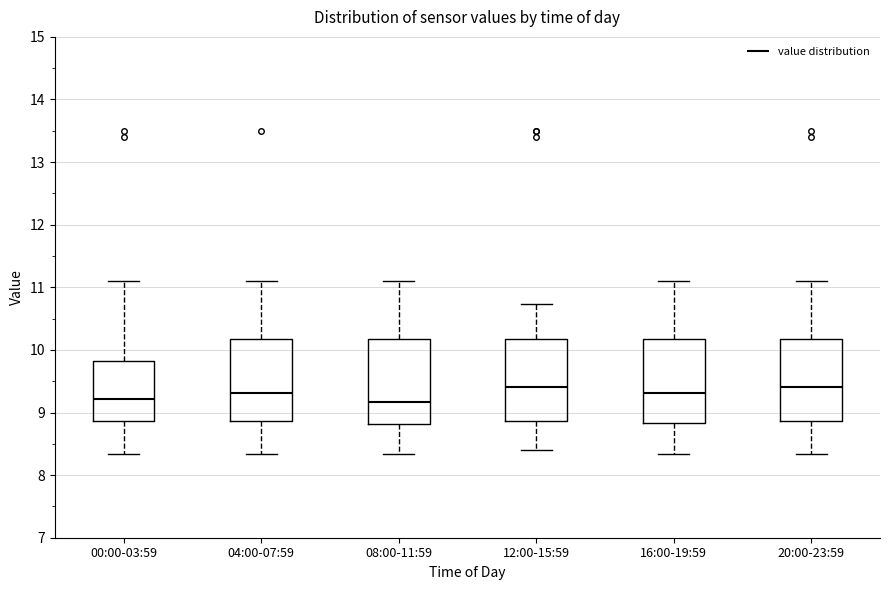

Reading left to right, transcribe this box plot: for each box, give where its median line is, the range the box spans, and where its two whiskers end, as read against the y-axis. The values are not printed on the chart, so give them approximately, as read against the axis.

00:00-03:59: median 9.2, box 8.9 to 9.8, whiskers 8.3 to 11.1
04:00-07:59: median 9.3, box 8.9 to 10.2, whiskers 8.3 to 11.1
08:00-11:59: median 9.2, box 8.8 to 10.2, whiskers 8.3 to 11.1
12:00-15:59: median 9.4, box 8.9 to 10.2, whiskers 8.4 to 10.7
16:00-19:59: median 9.3, box 8.8 to 10.2, whiskers 8.3 to 11.1
20:00-23:59: median 9.4, box 8.9 to 10.2, whiskers 8.3 to 11.1